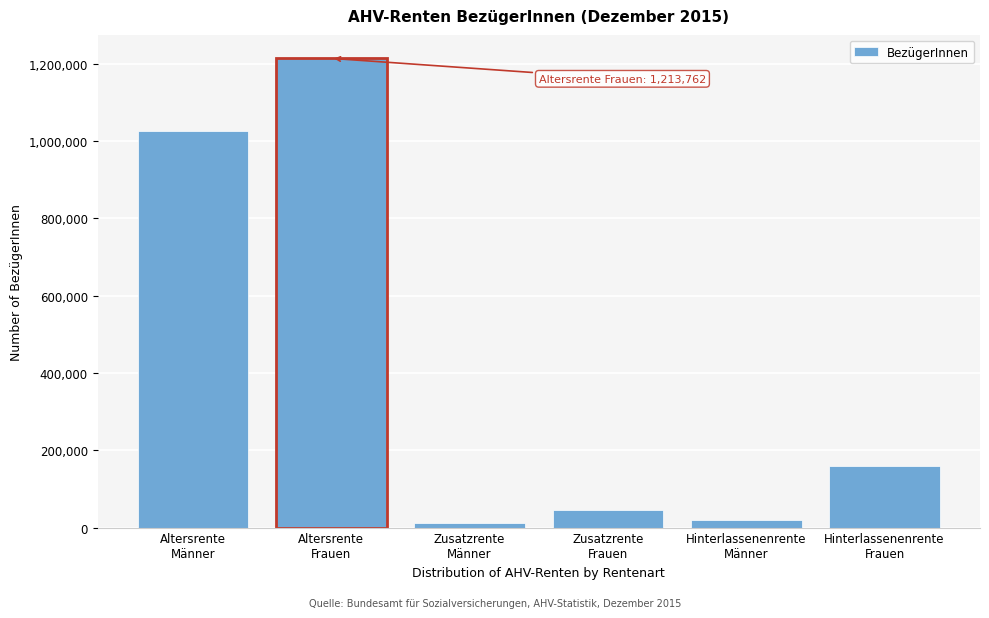

Reading left to right, list all the values displayed in this chart.

1026059	1213762	12350	44940	19429	158304